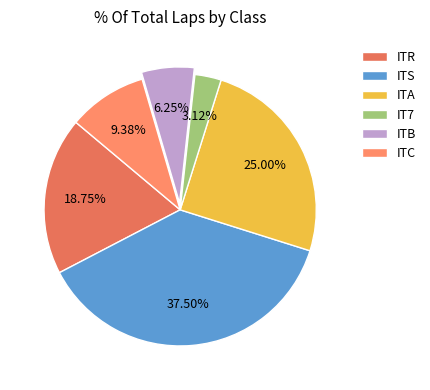

Combined, do ITA and ITB account for over 50%?

No